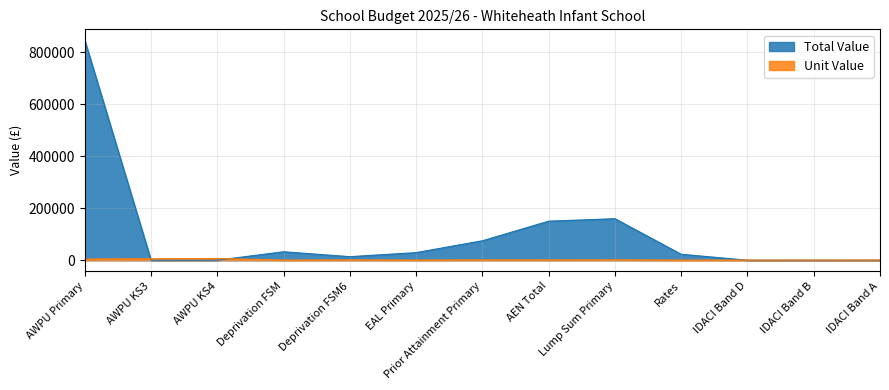

Between EAL Primary and IDACI Band A, which is larger?

EAL Primary